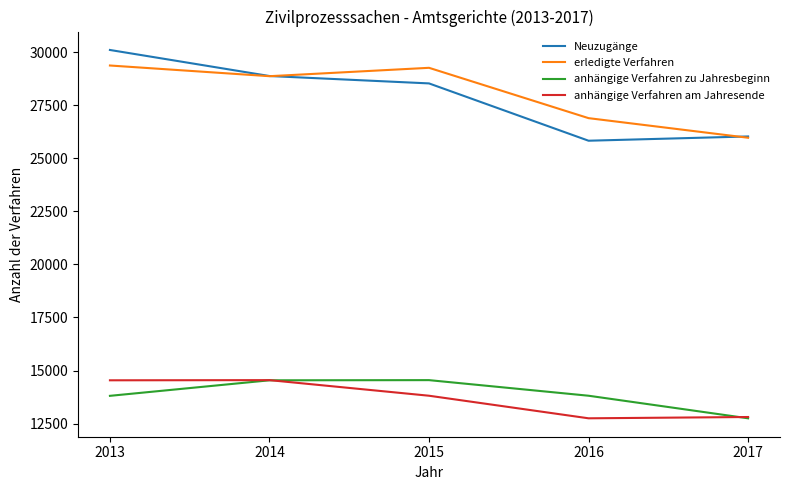

Is the value of anhängige Verfahren zu Jahresbeginn at 2014 greater than the value of anhängige Verfahren am Jahresende at 2017?

Yes